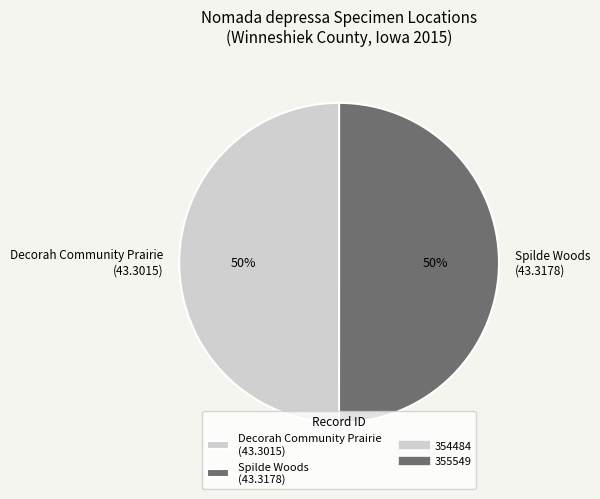

To the nearest percent, what portion does Spilde Woods (43.3178) represent?

50%